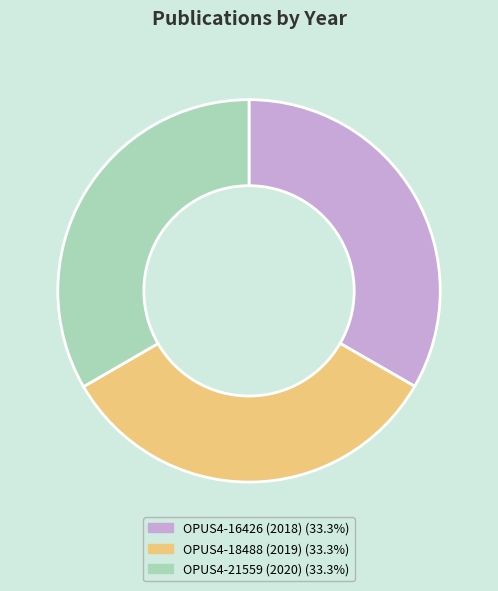

Does any single category account for the majority?

No